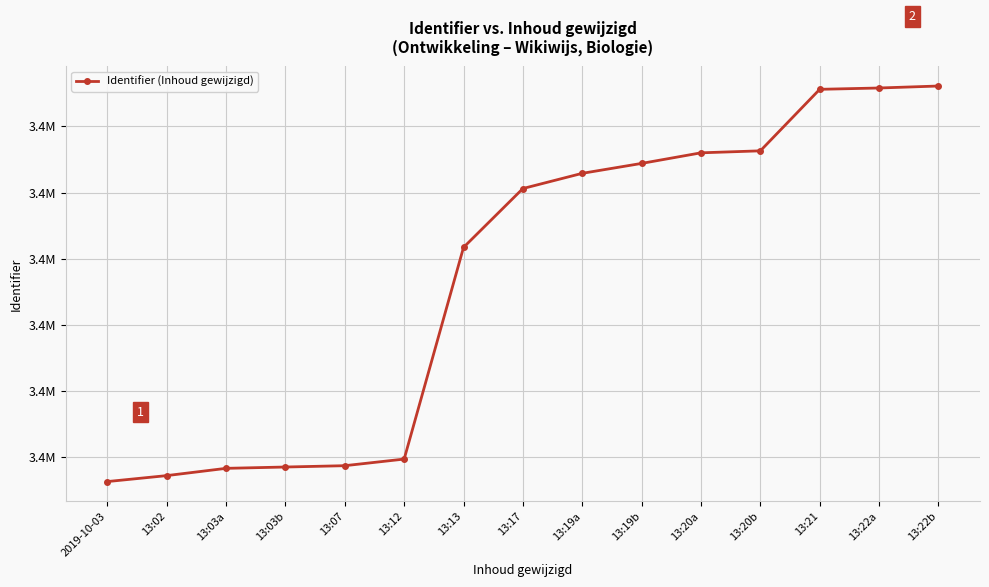

The chart shows a value of 1561668 at 13:07. True or false?

False